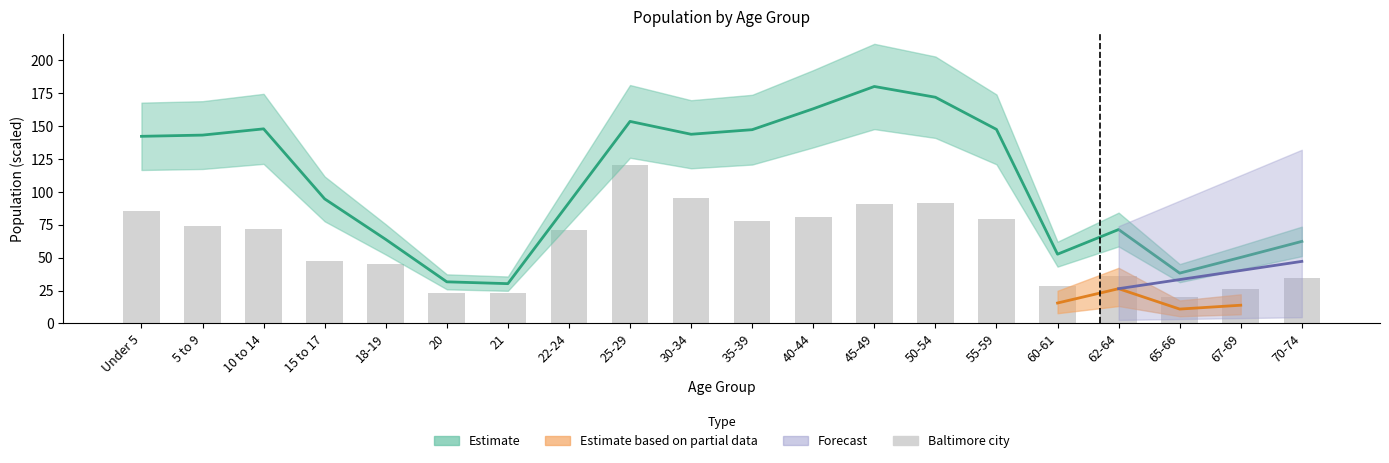

At which label does the data first exceed 71?

Under 5